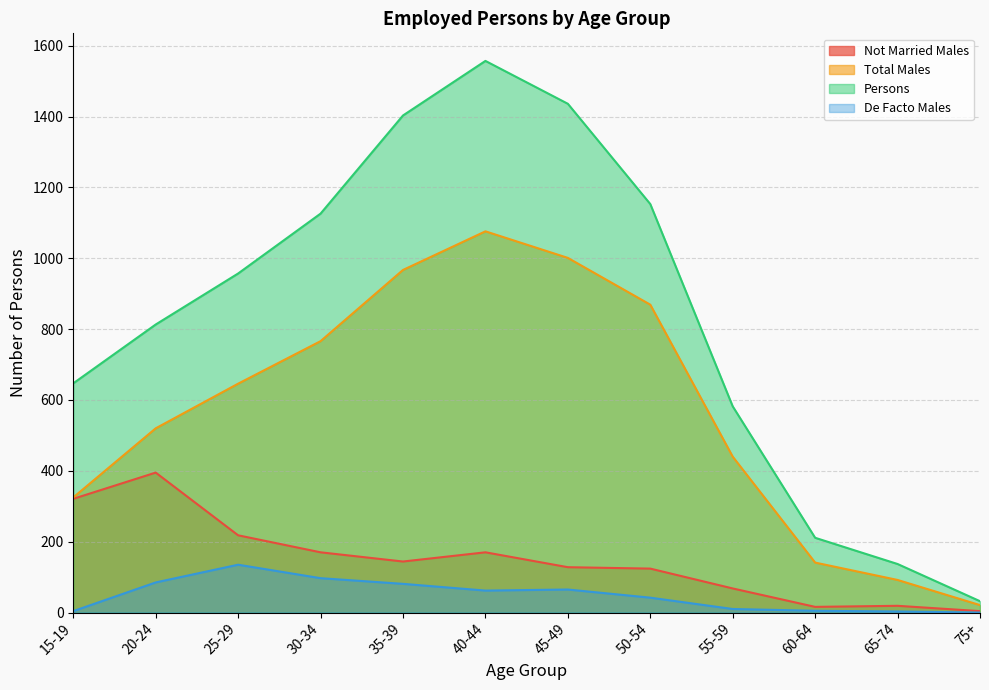

Which series has the widest spread of values?

Persons